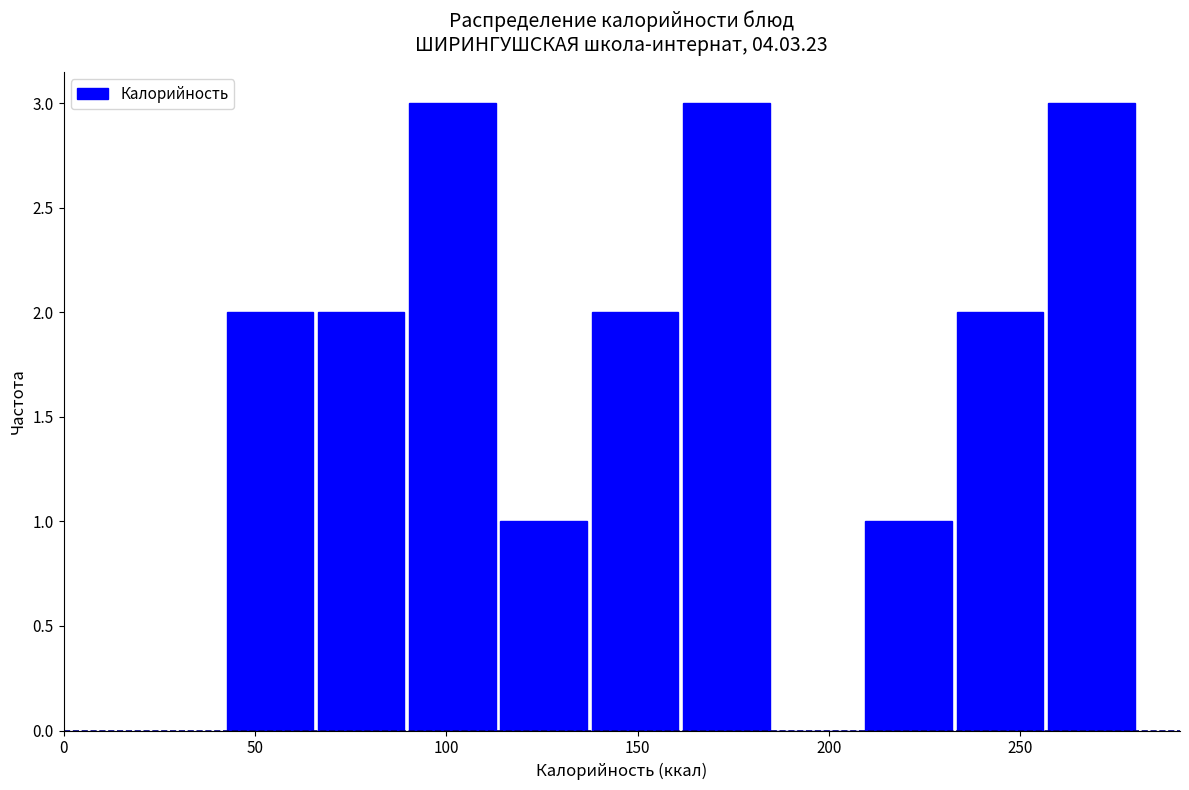

What is the height of the bar covering 135 to 160 on the x-axis? Neither the bar edges nor the heights are printed on the chart, so give them approximately, as read against the axes.

2